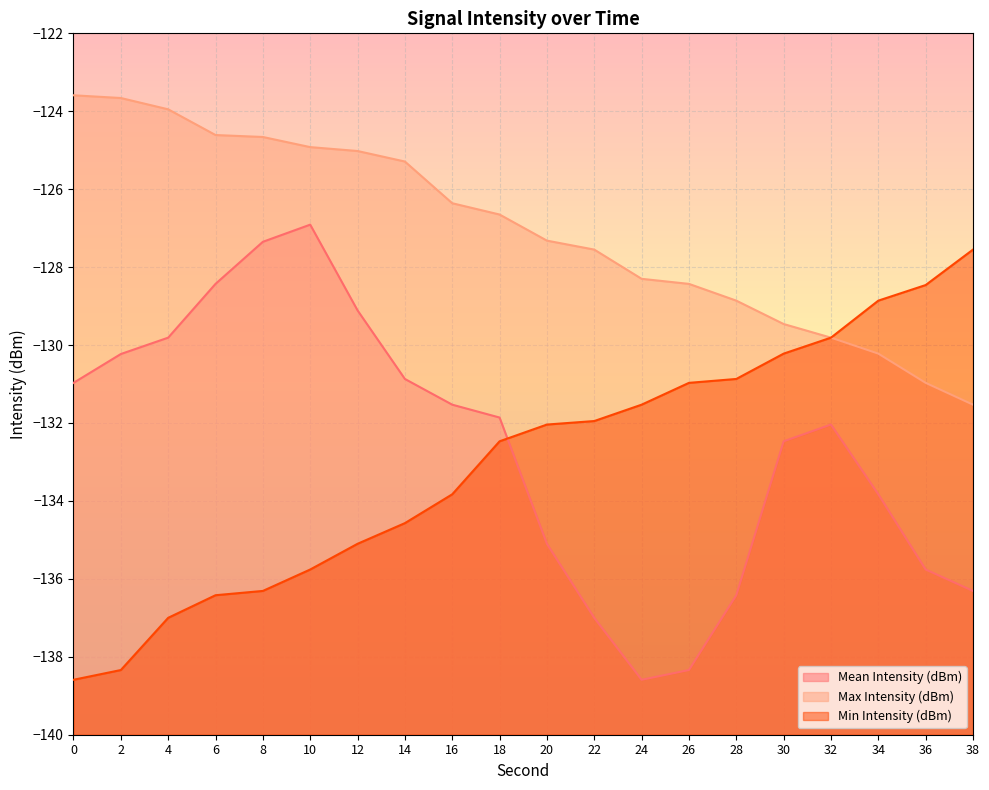

What is the difference between the second highest and minimum values in the Mean Intensity (dBm) series?

11.2